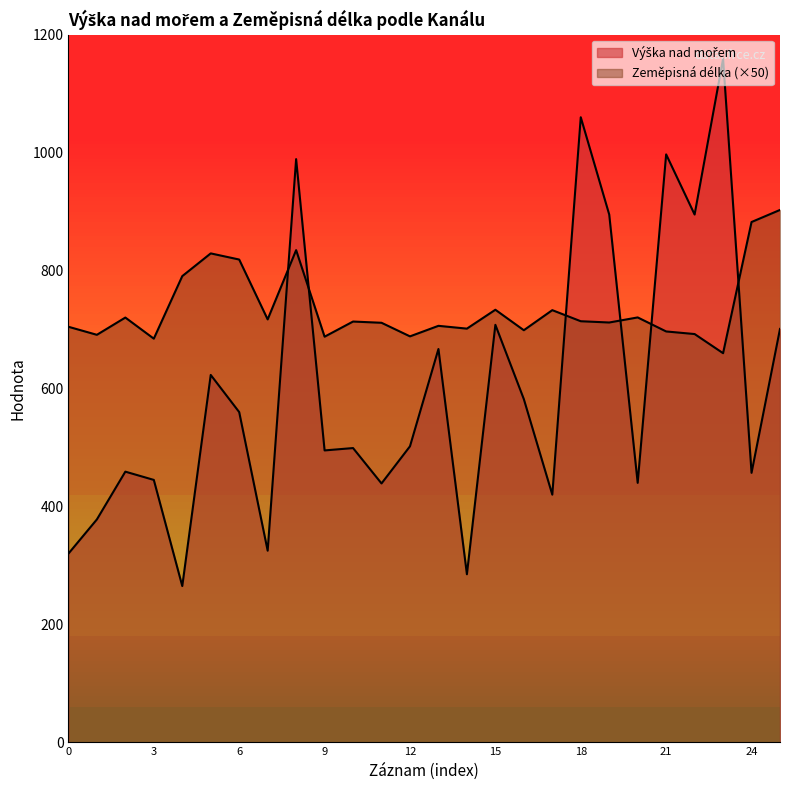

At how many categories does at least one series exceed 767?

11